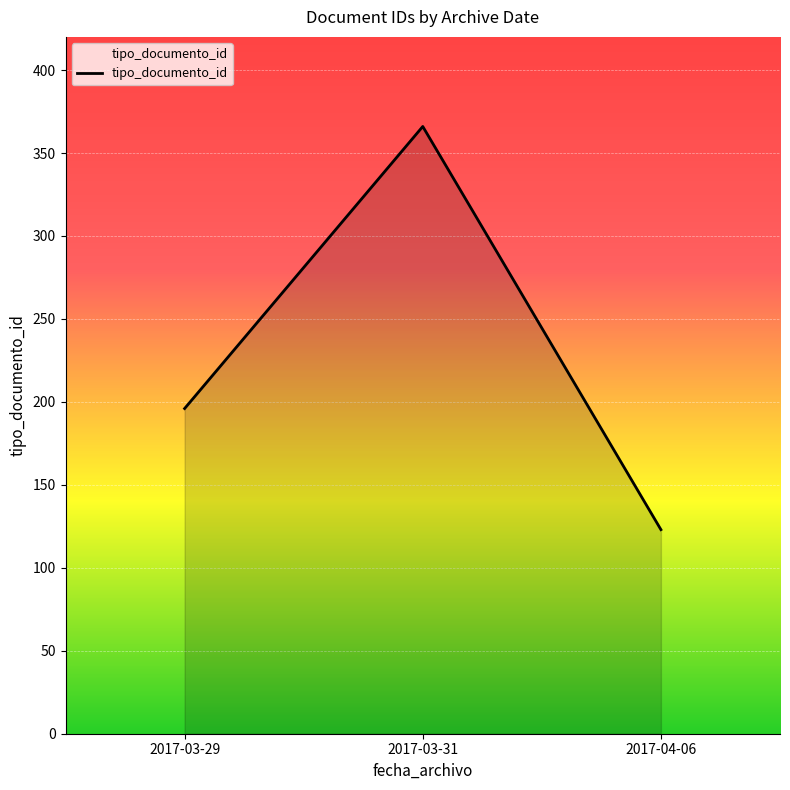

Reading left to right, extract all data points from this chart.

2017-03-29=196	2017-03-31=366	2017-04-06=123